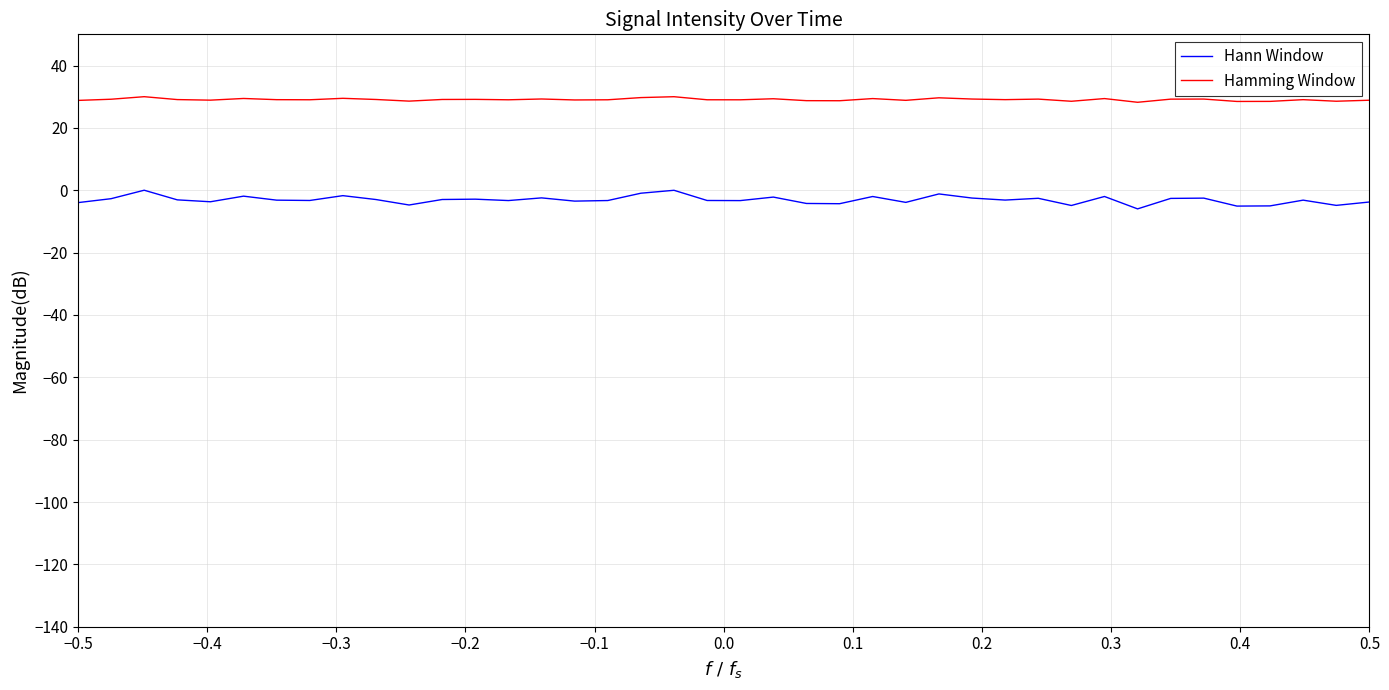

Which series has the largest range (max minus min)?

Hann Window